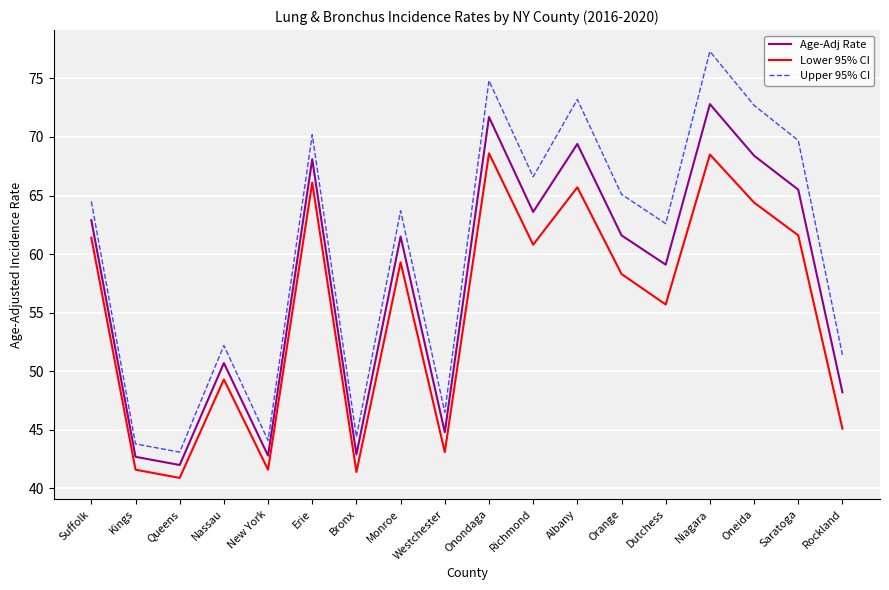

Rank the series by their average value, from highest to lowest.

Upper 95% CI, Age-Adj Rate, Lower 95% CI